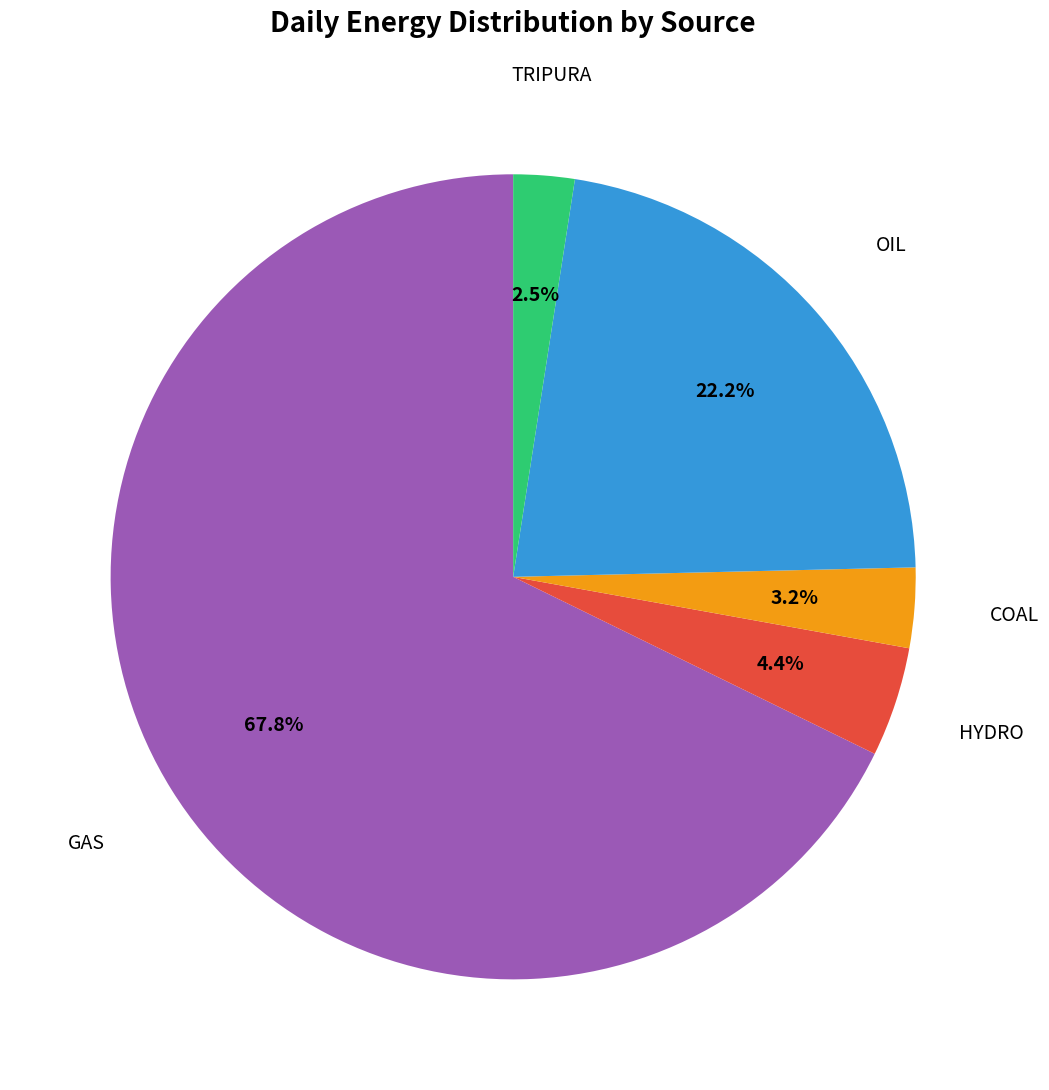

Which slice is the largest?

GAS